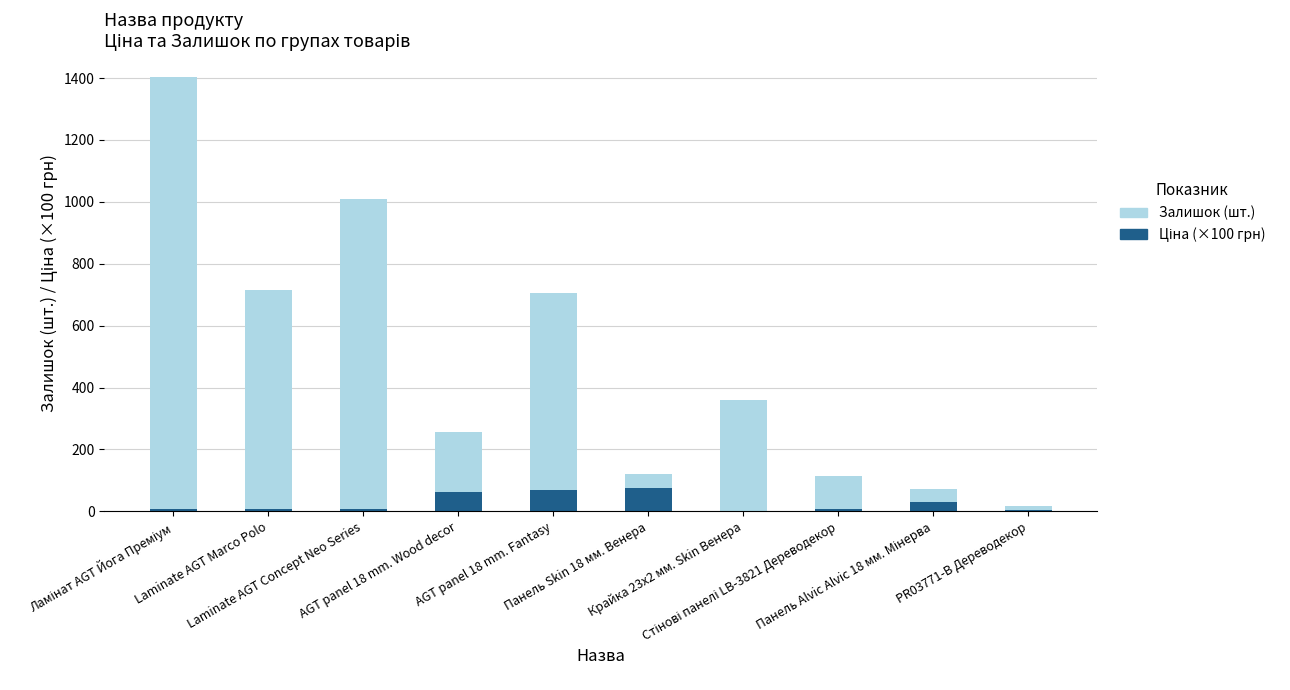

Are the bars horizontal?

No